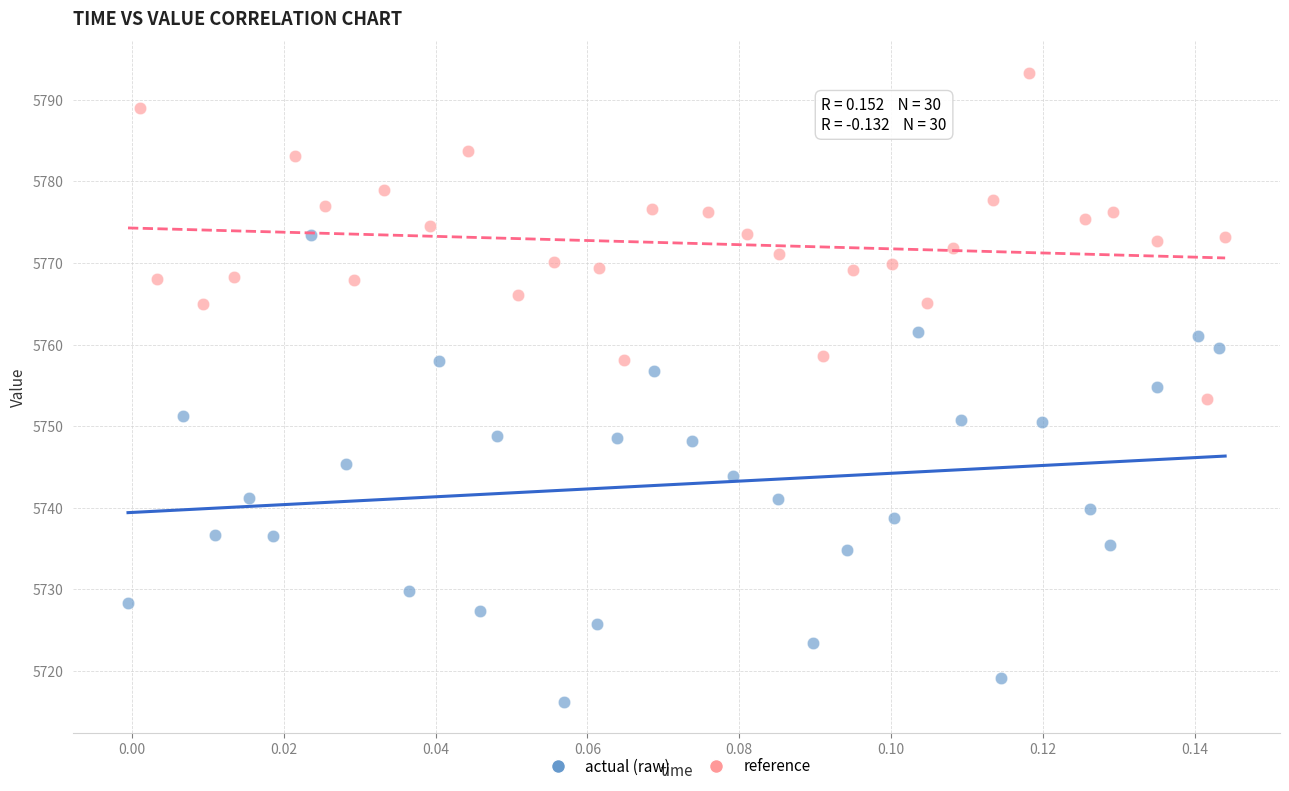

Which series has the largest Y range (max minus min)?

actual (raw)